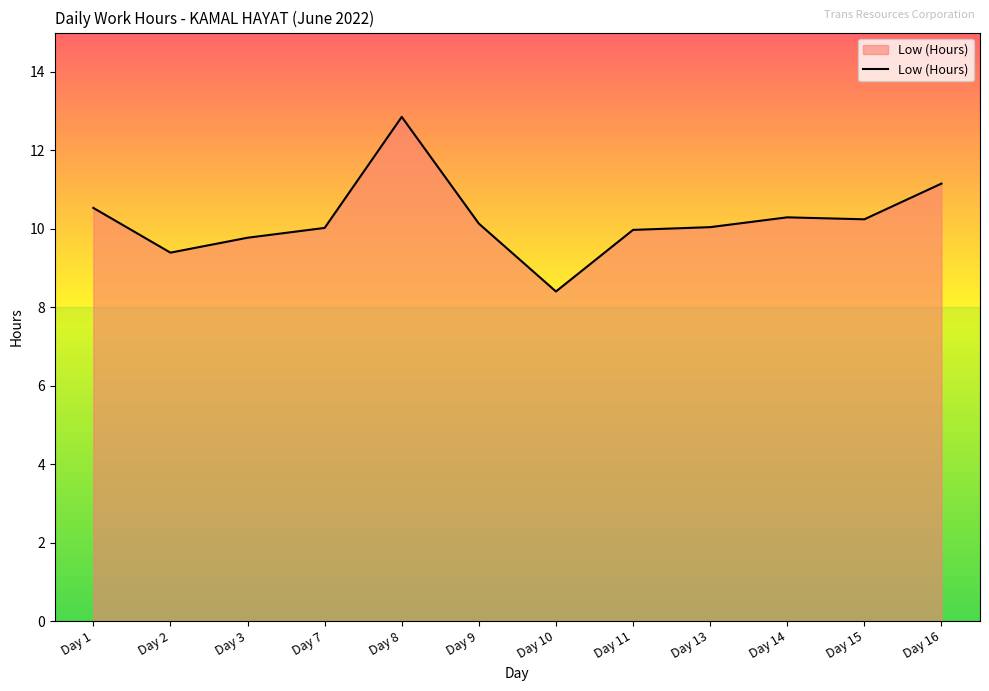

What is the change in value from Day 3 to Day 8?

+3.1